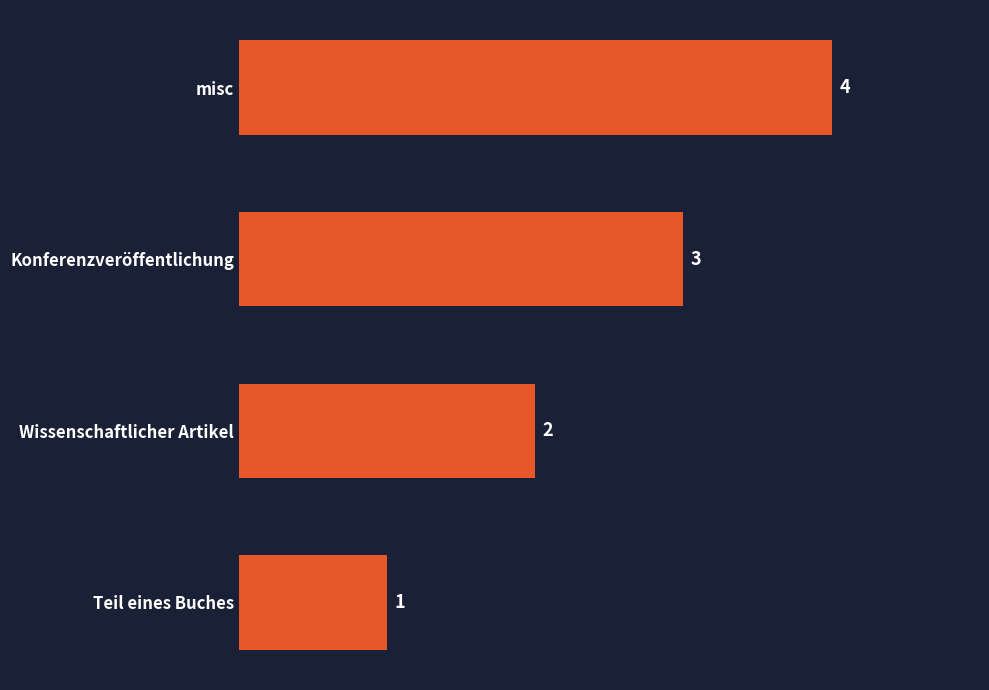

Approximately how many times larger is the value at Konferenzveröffentlichung compared to Teil eines Buches?

3.0